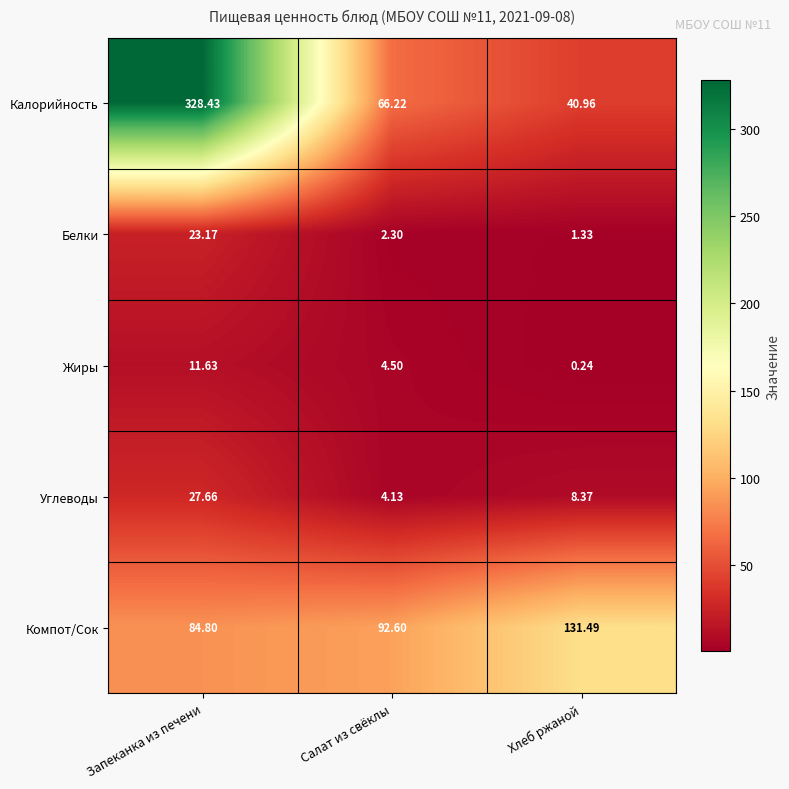

At which category does the chart reach its peak across all series?

Запеканка из печени